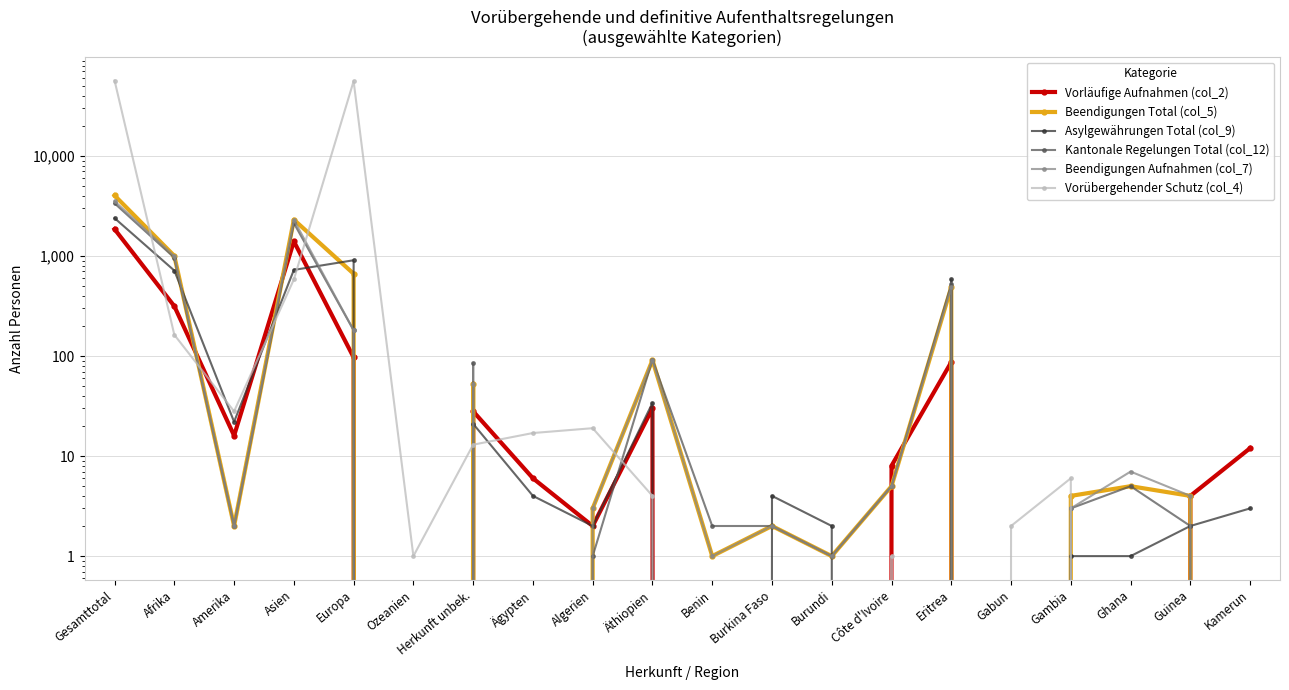

Which series has the largest total across all categories?

Vorübergehender Schutz (col_4)